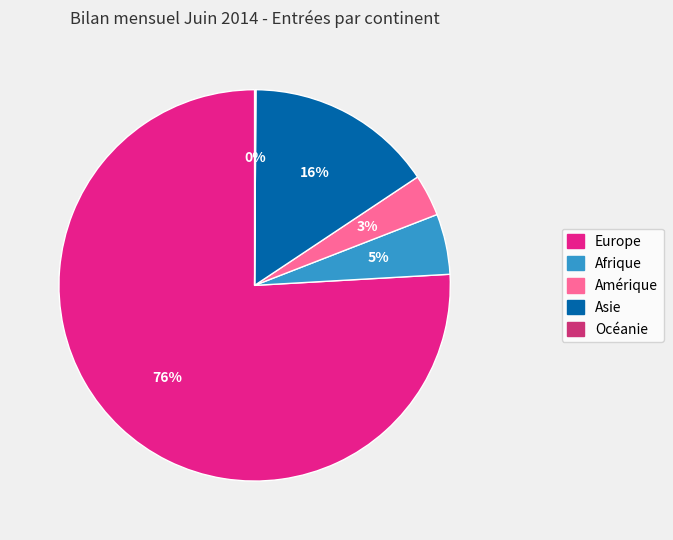

What is the largest slice in the pie chart?

Europe